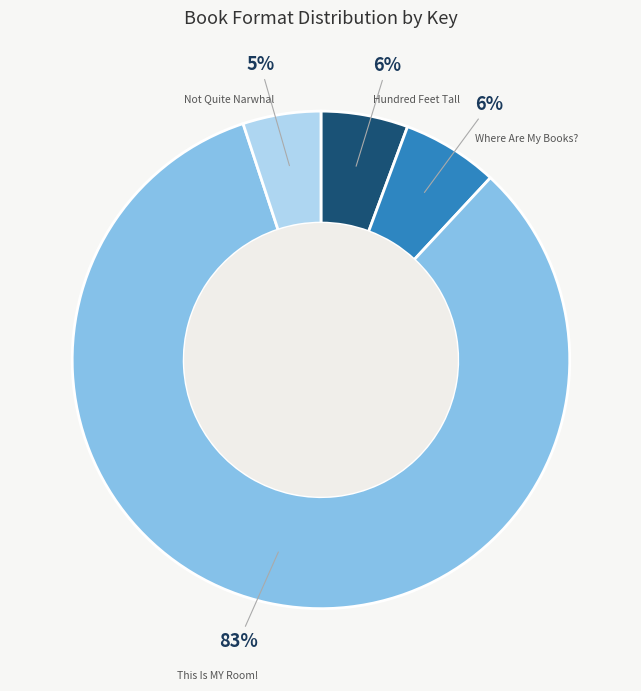

Is This Is MY Room! the majority of the pie?

Yes